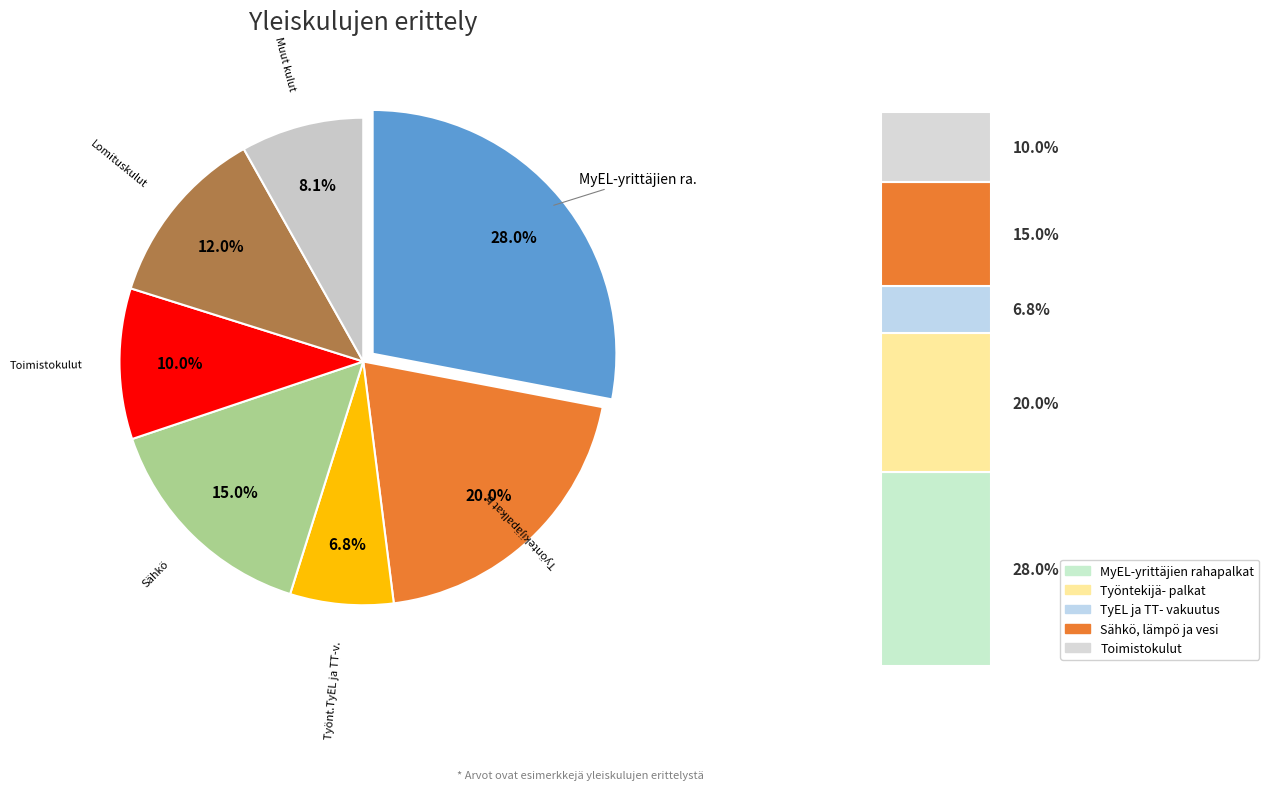

What percentage is the Työntekijäpalkat brutto slice, to the nearest percent?

20%